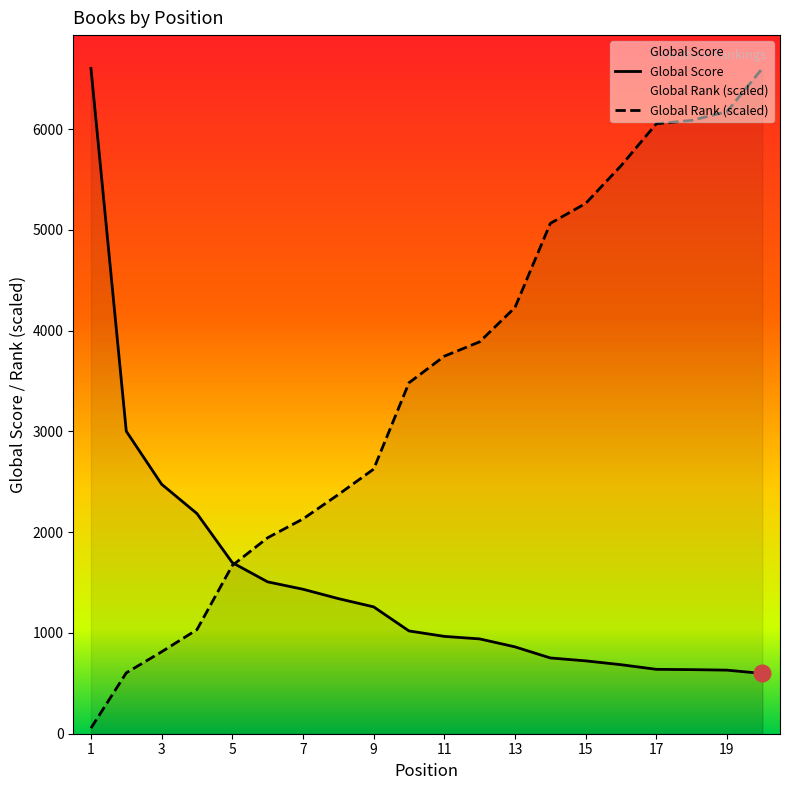

Does the chart have visible grid lines?

No